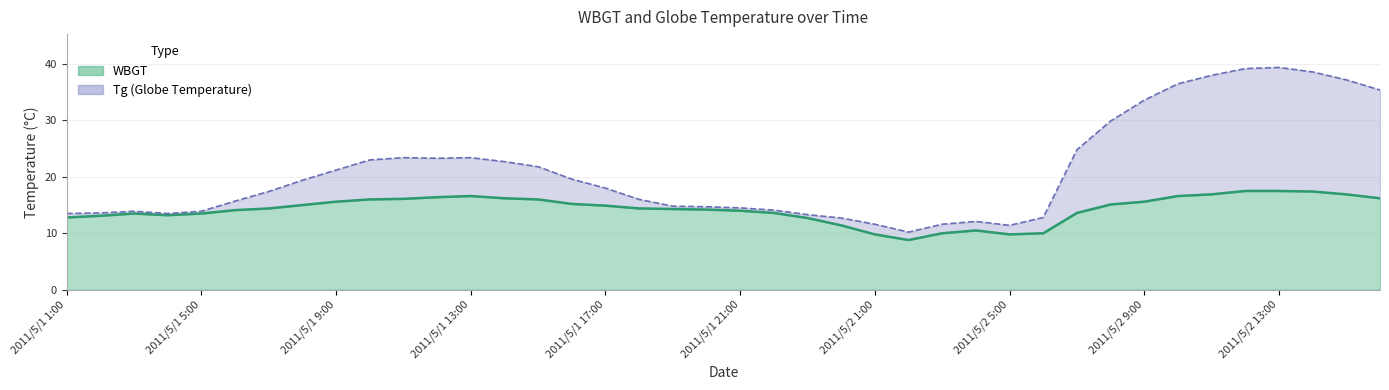

Which series changed the most between 30 and 36?

Tg line